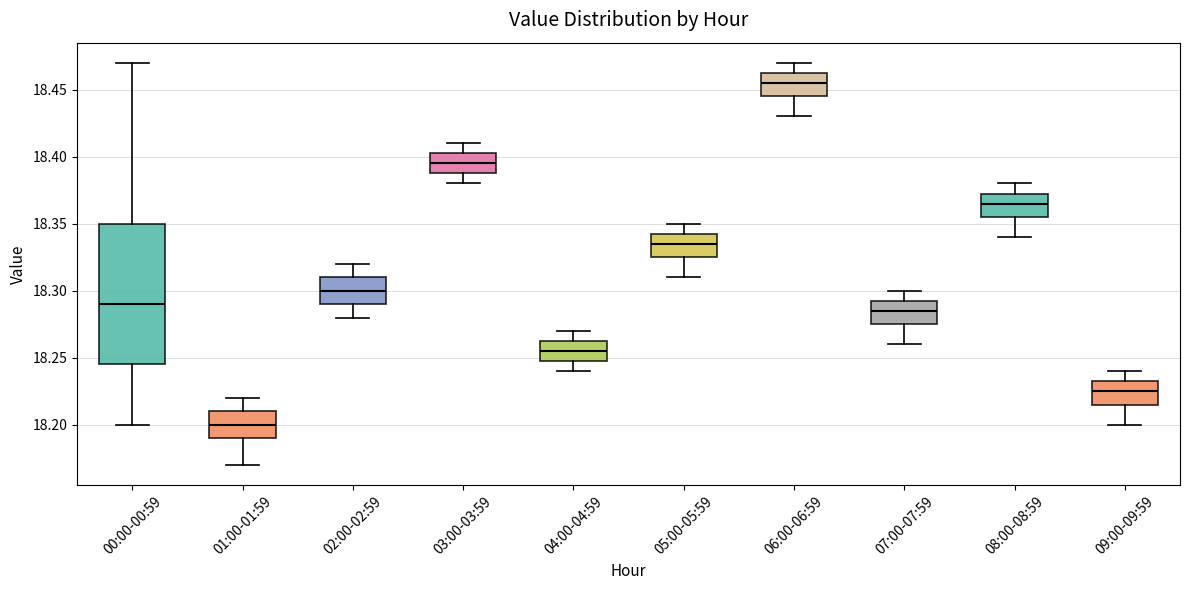

Reading left to right, read every box against the y-axis: the position of its median line, the range the box covers, and the ends of its whiskers. The values are not printed on the chart, so give them approximately, as read against the axis.

00:00-00:59: median 18.290, box 18.245 to 18.350, whiskers 18.200 to 18.470
01:00-01:59: median 18.200, box 18.190 to 18.210, whiskers 18.170 to 18.220
02:00-02:59: median 18.300, box 18.290 to 18.310, whiskers 18.280 to 18.320
03:00-03:59: median 18.395, box 18.390 to 18.405, whiskers 18.380 to 18.410
04:00-04:59: median 18.255, box 18.250 to 18.265, whiskers 18.240 to 18.270
05:00-05:59: median 18.335, box 18.325 to 18.345, whiskers 18.310 to 18.350
06:00-06:59: median 18.455, box 18.445 to 18.465, whiskers 18.430 to 18.470
07:00-07:59: median 18.285, box 18.275 to 18.295, whiskers 18.260 to 18.300
08:00-08:59: median 18.365, box 18.355 to 18.375, whiskers 18.340 to 18.380
09:00-09:59: median 18.225, box 18.215 to 18.235, whiskers 18.200 to 18.240